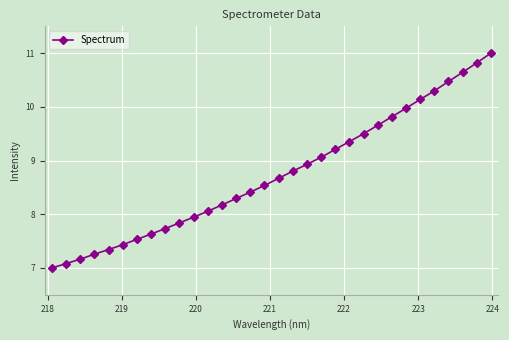

What is the value of the 26th point from the left?

10.0